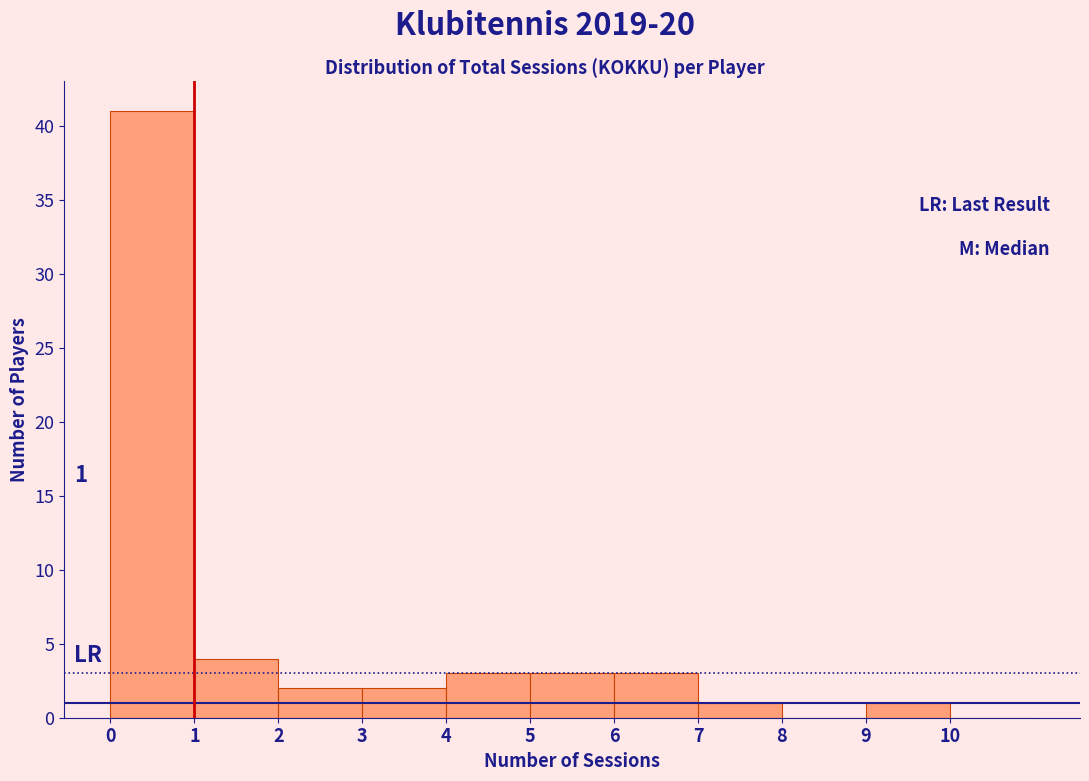

Which range on the x-axis has the tallest bar?

0 to 1